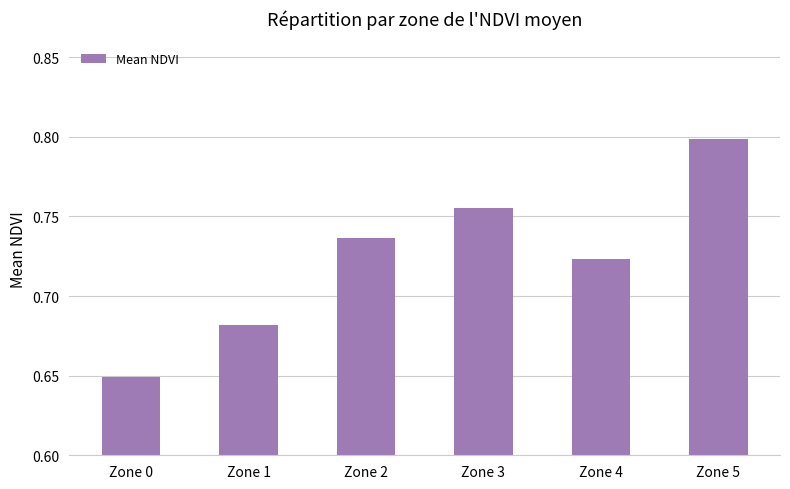

Where is the data nearest to the value 0?

Zone 0